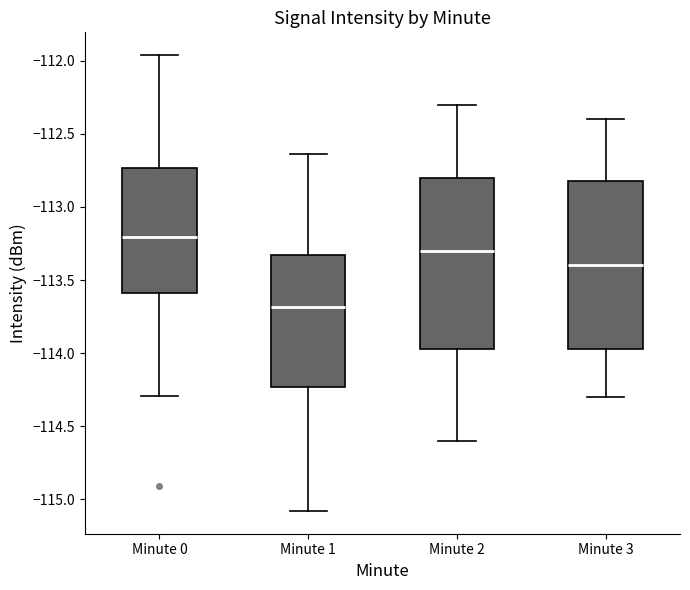

Where is the lower edge of the box for Minute 2 on the y-axis? The values are not printed on the chart, so give them approximately, as read against the axis.

-113.95